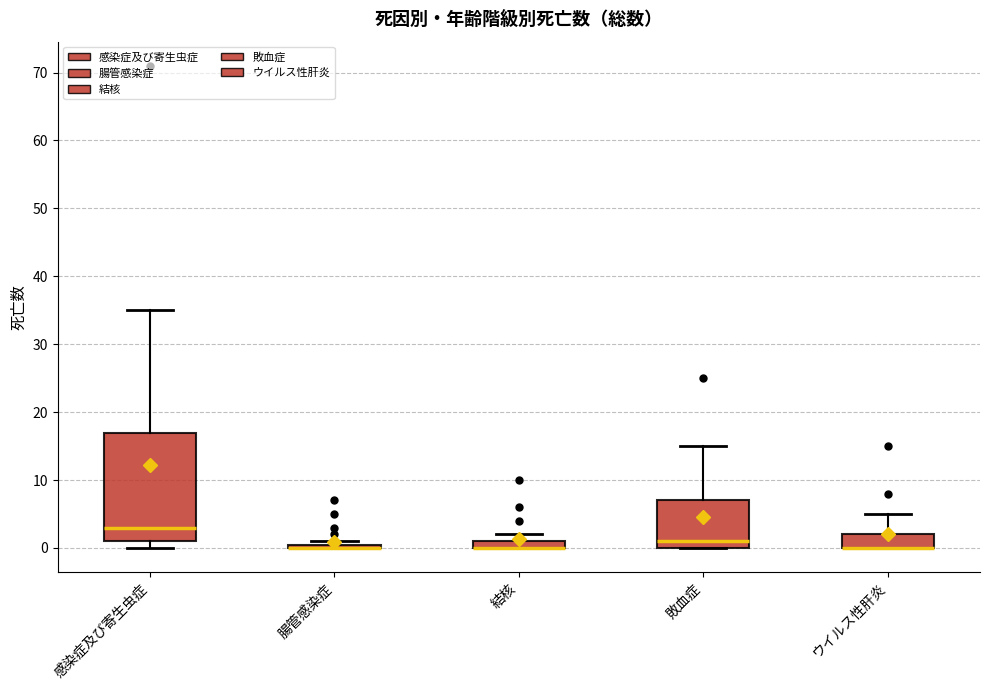

Where is the lower edge of the box for 結核 on the y-axis? The values are not printed on the chart, so give them approximately, as read against the axis.

0